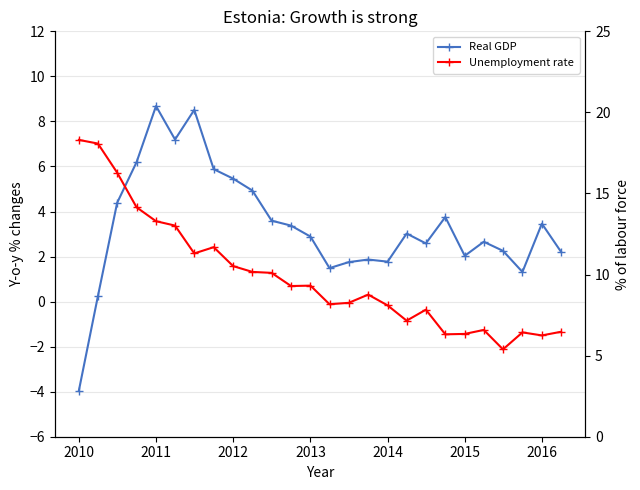

What is the average value of the Unemployment rate series?

9.9